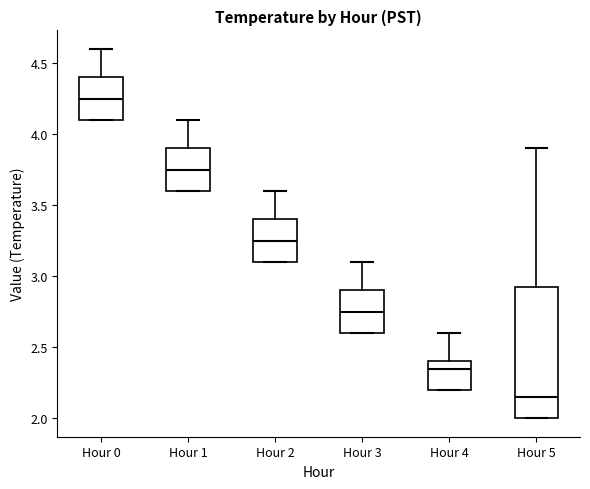

Where is the lower edge of the box for Hour 0 on the y-axis? The values are not printed on the chart, so give them approximately, as read against the axis.

4.10